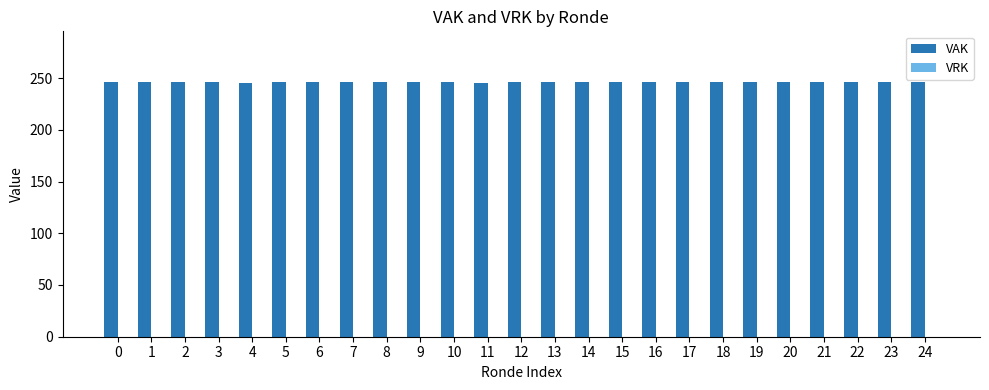

Approximately how many times larger is the value at 15 compared to 9?

1.0